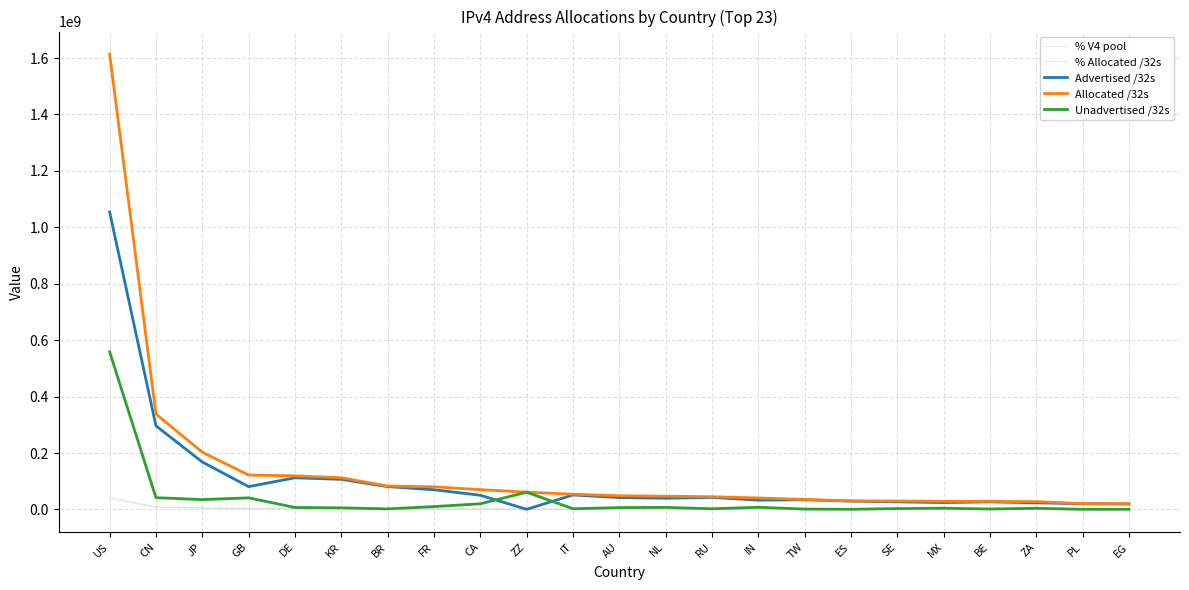

Is this an area chart (filled region under the line)?

No